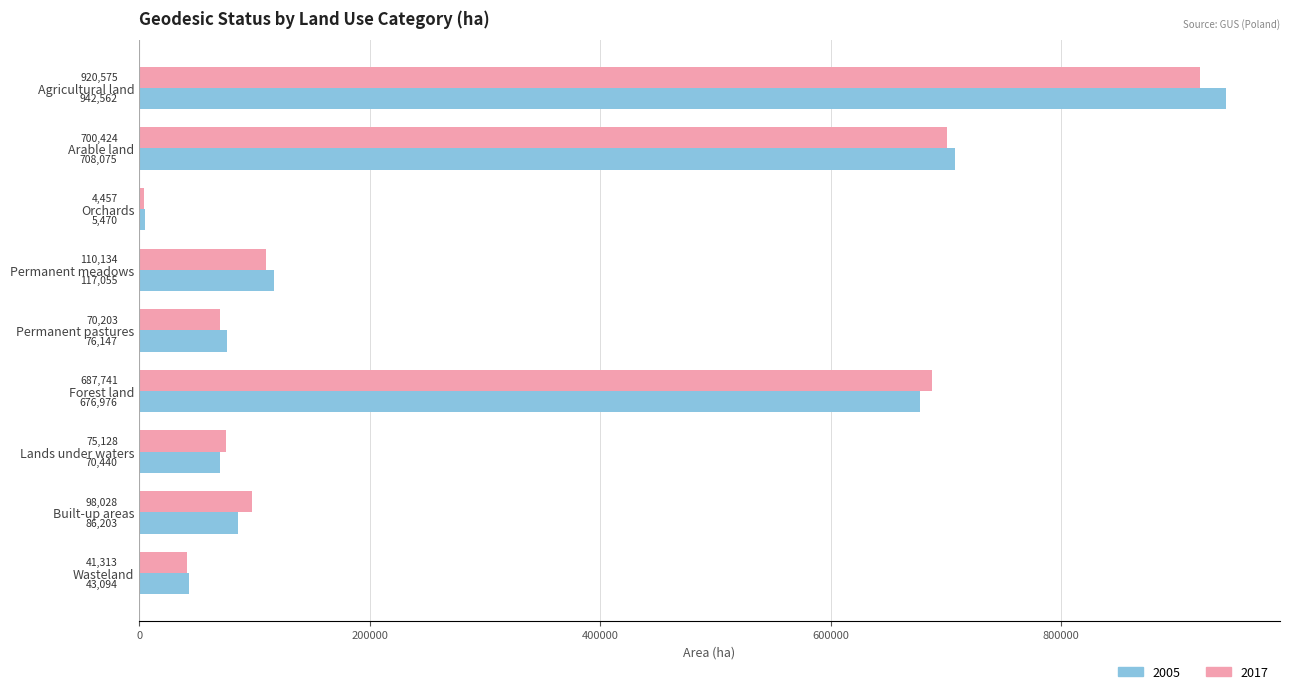

True or false: 2017 has a value of 970366 at Arable land.

False